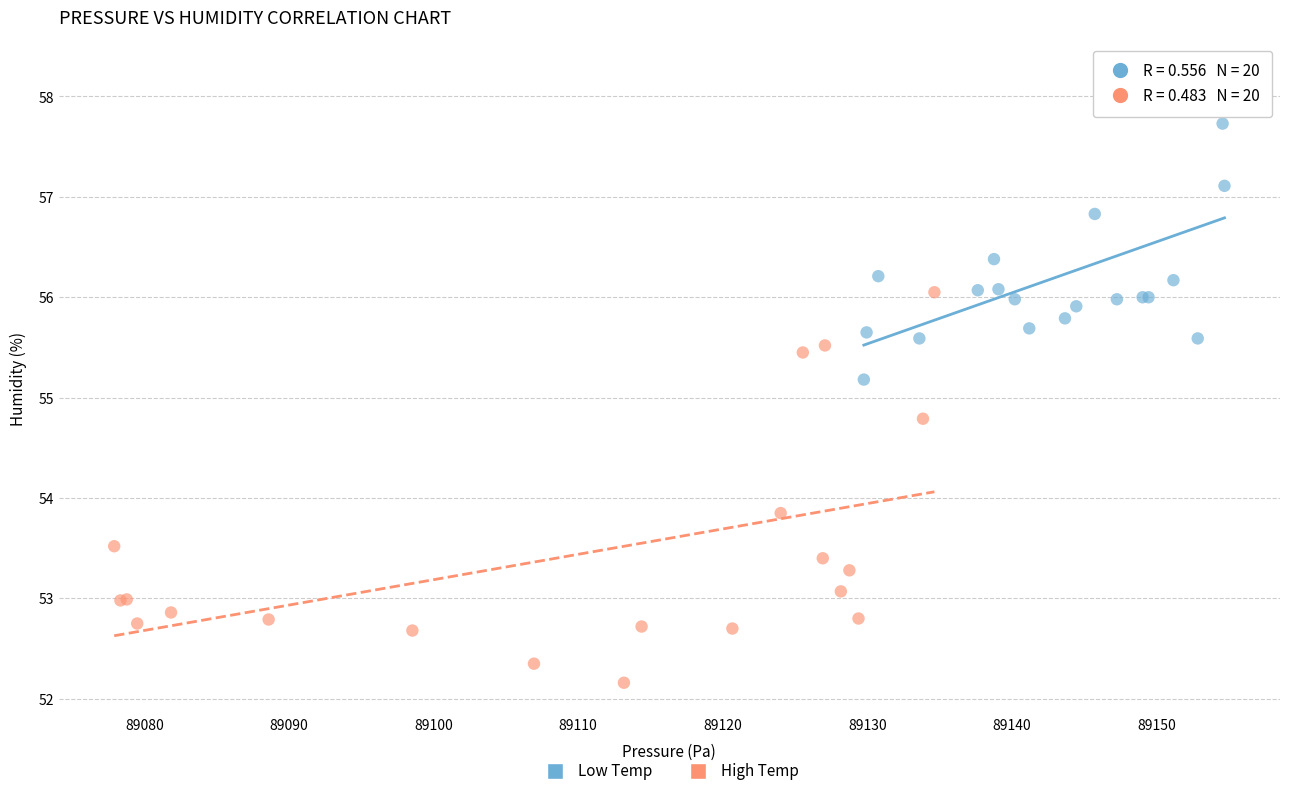

Which series reaches the maximum Y coordinate?

Low Temp